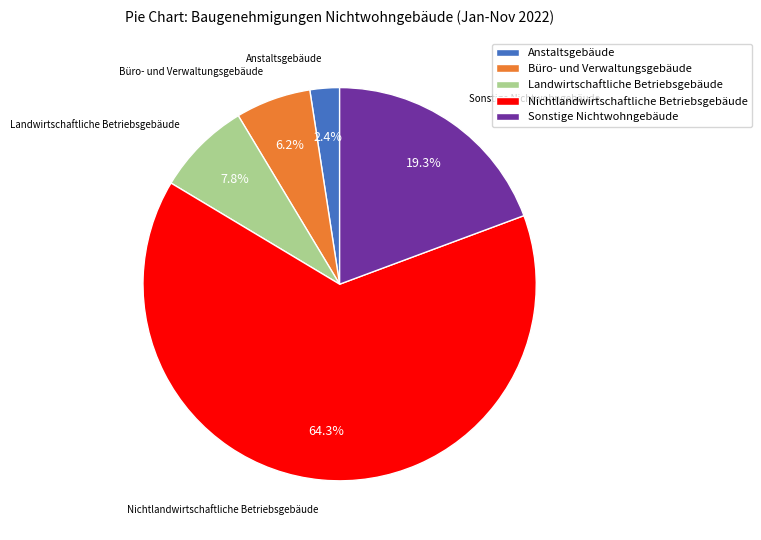

Approximately how many times larger is the value at Anstaltsgebäude compared to Büro- und Verwaltungsgebäude?

0.4